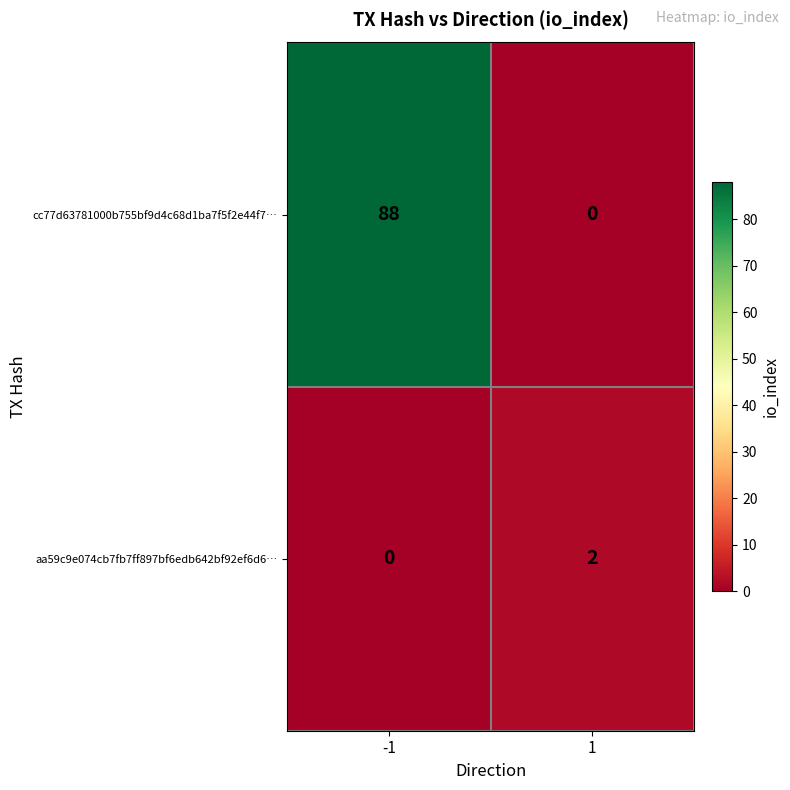

At which category does the chart reach its peak across all series?

-1